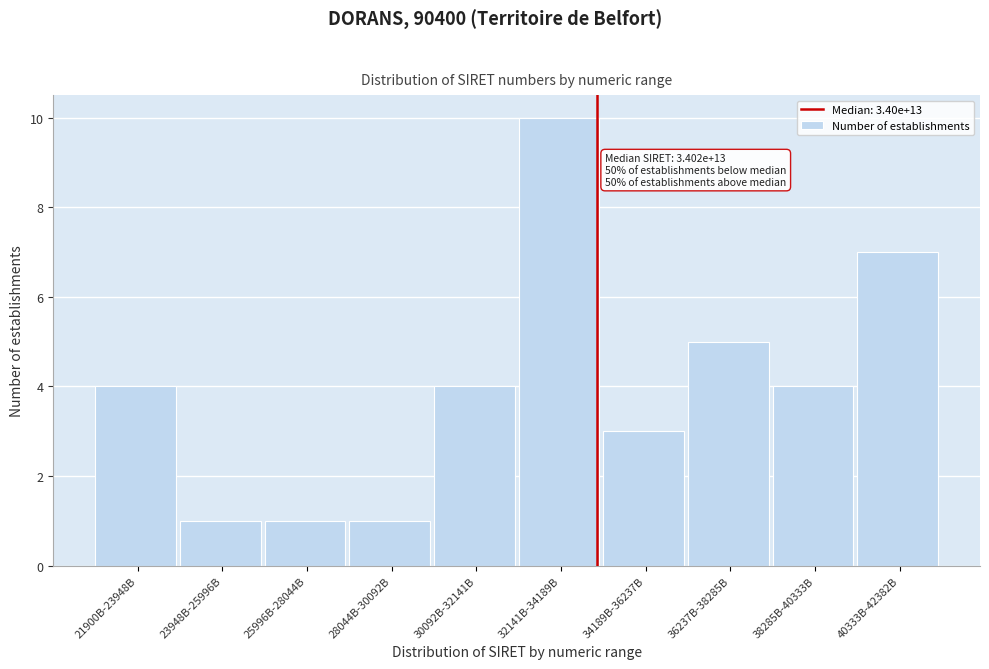

Reading left to right, transcribe all the data shown in this chart.

21900B-23948B=4	23948B-25996B=1	25996B-28044B=1	28044B-30092B=1	30092B-32141B=4	32141B-34189B=10	34189B-36237B=3	36237B-38285B=5	38285B-40333B=4	40333B-42382B=7